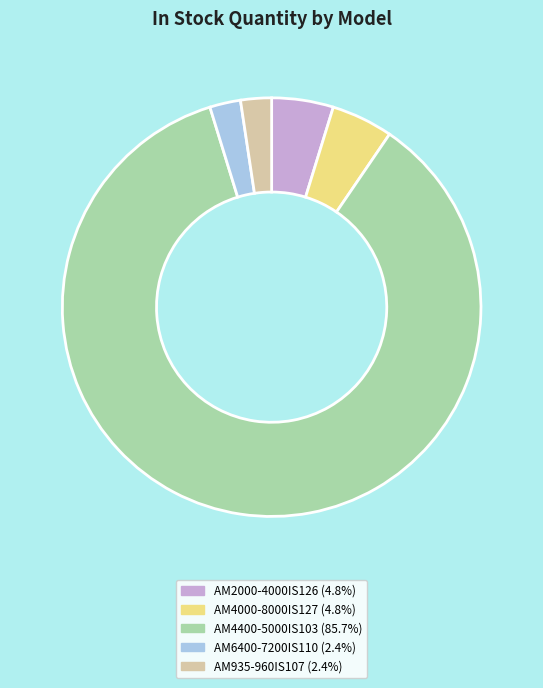

Is there any slice that represents more than half of the pie?

Yes